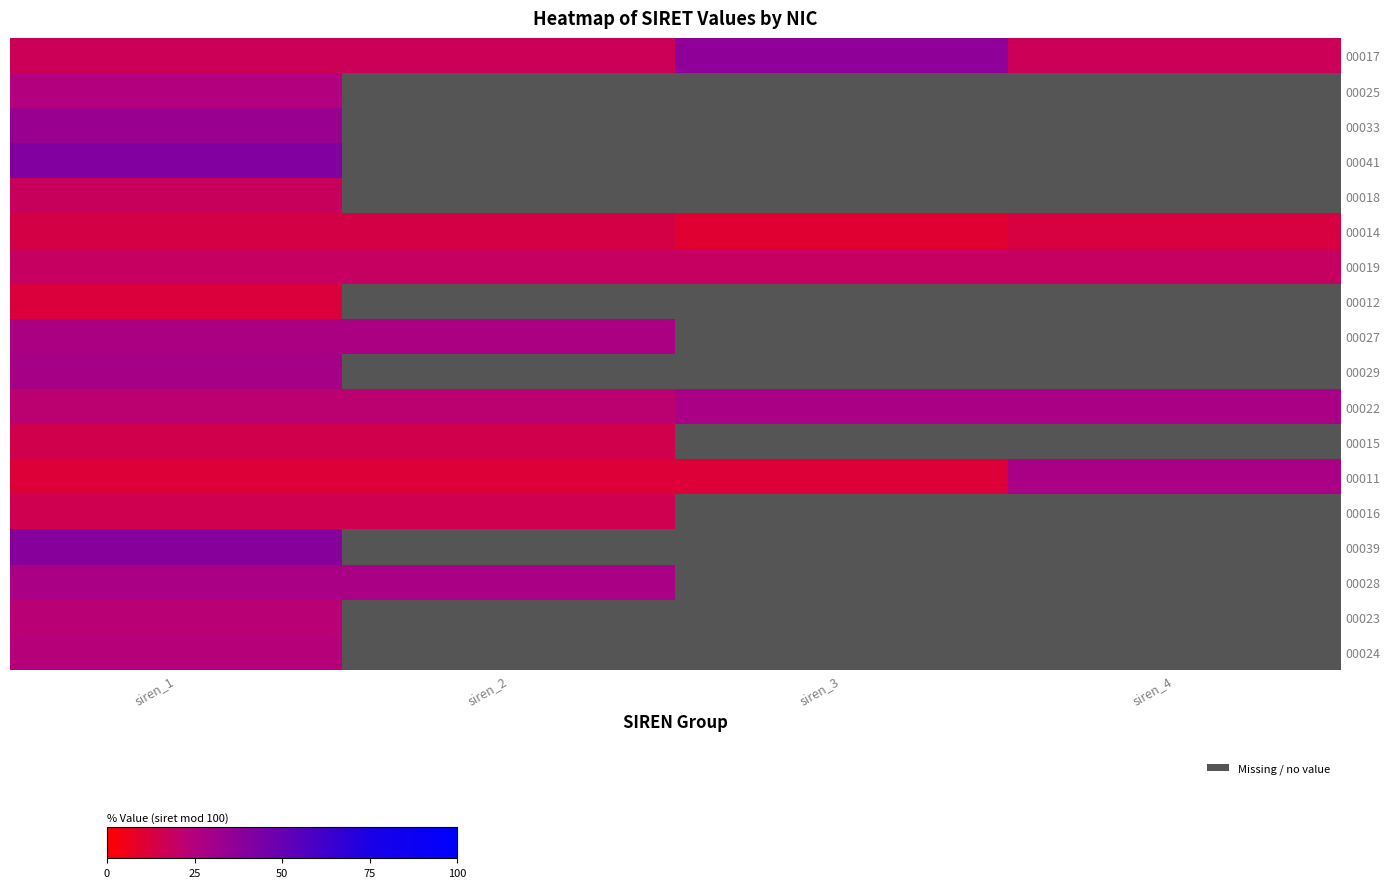

Is it true that 00017 equals 11.7 at siren_4?

False